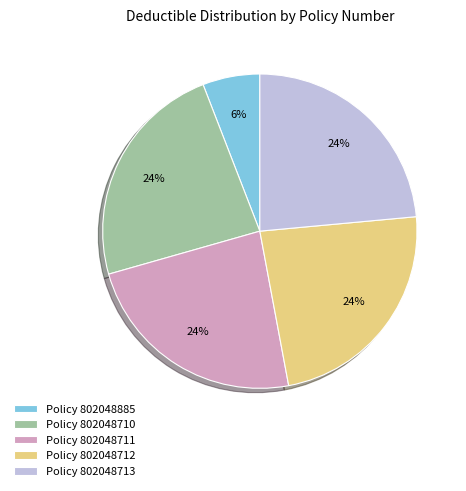

Is there any slice that represents more than half of the pie?

No